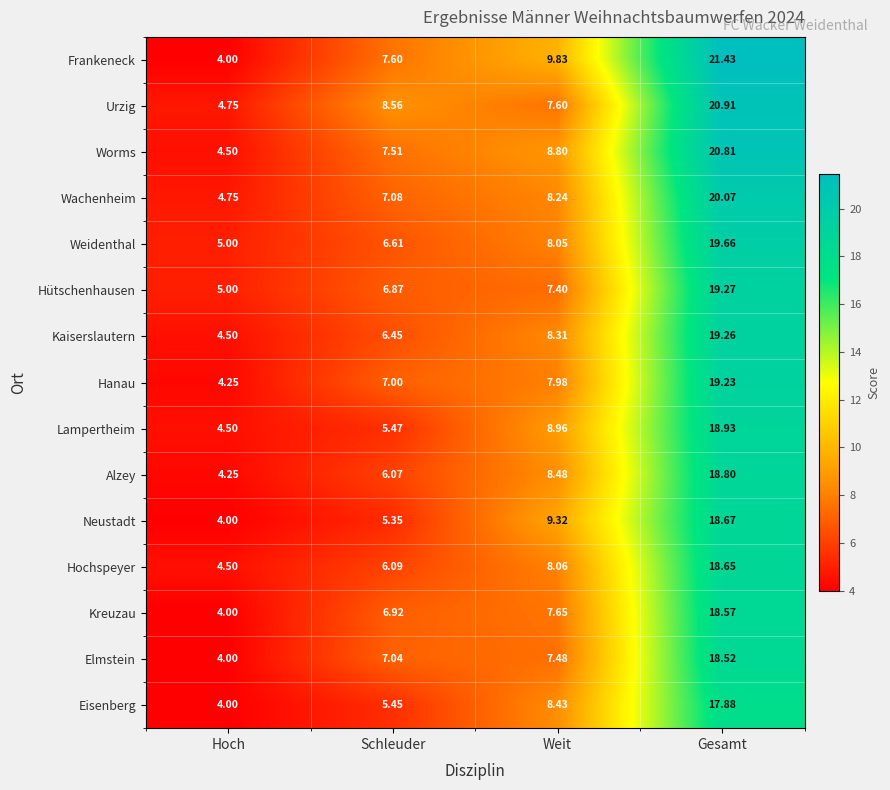

Which series has the largest total across all categories?

Frankeneck